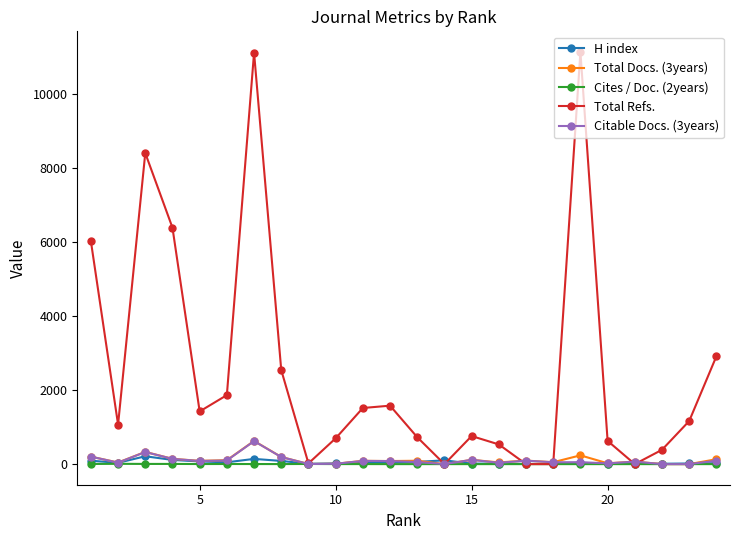

How many series are shown in this chart?

5